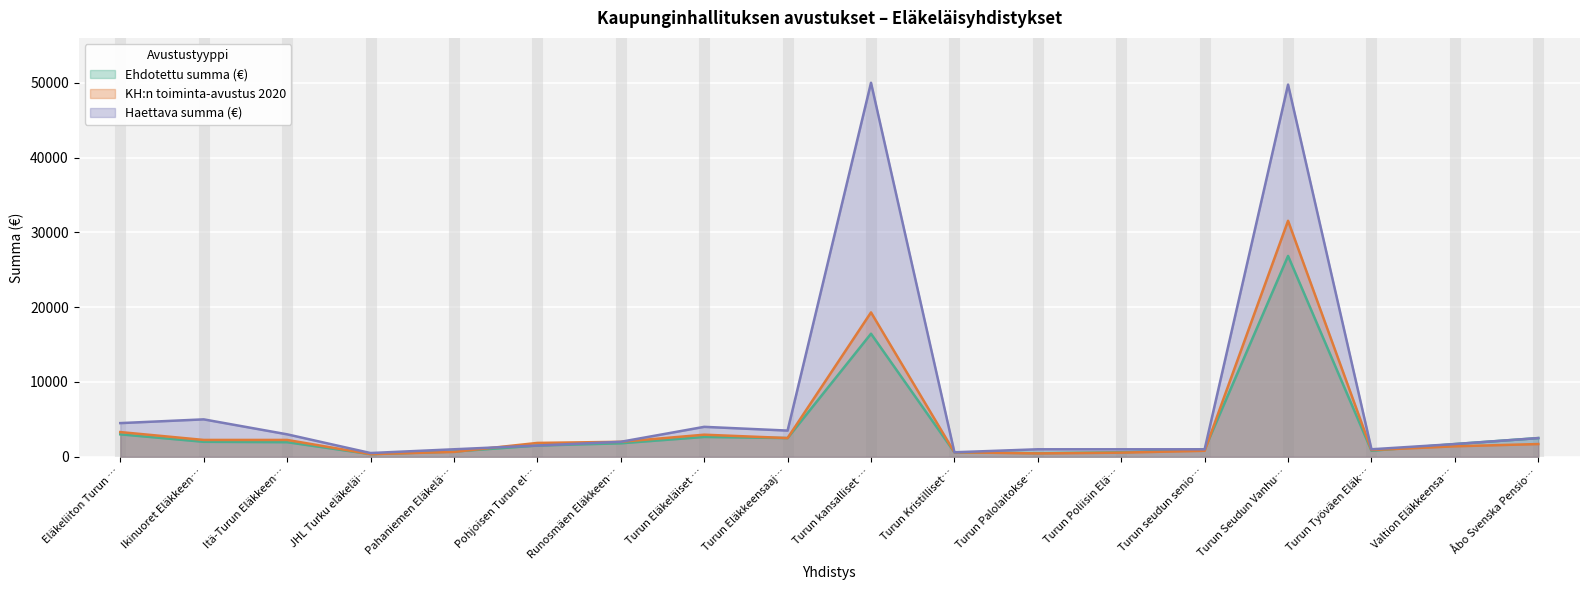

Which series has the widest spread of values?

Haettava summa (€)